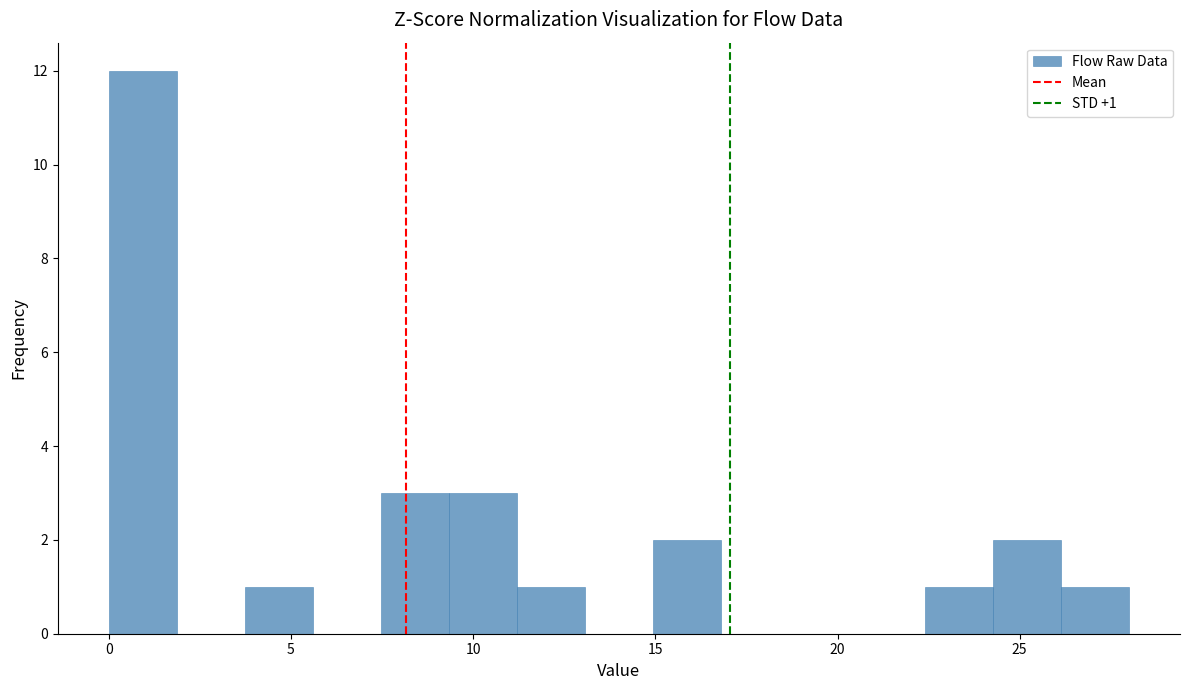

Around what value on the x-axis is the tallest bar? Give the approximate position of its centre, as read against the axis.

1.0